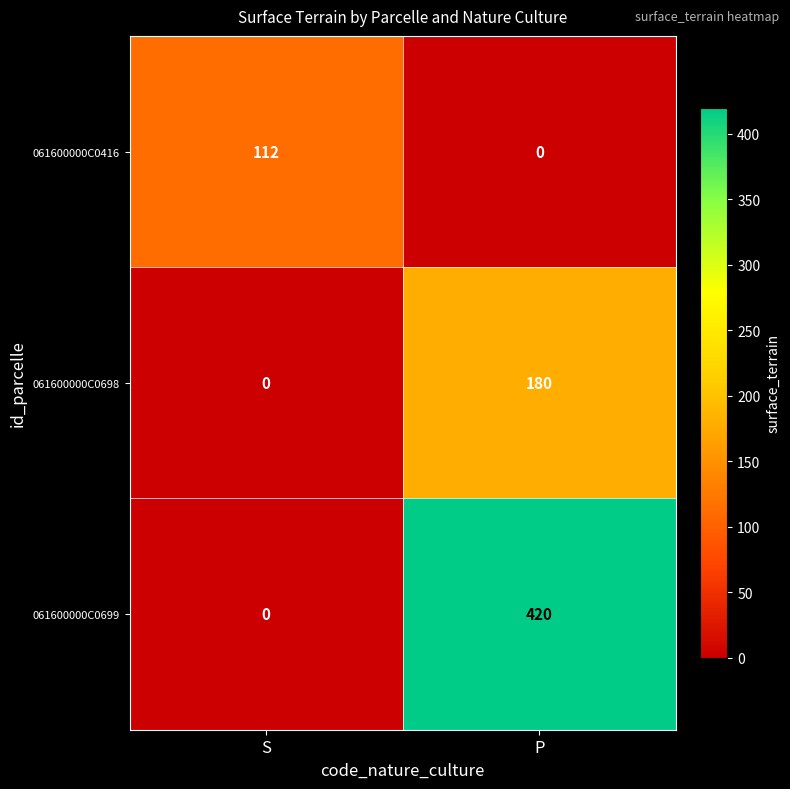

Reading right to left, extract all data points from this chart.

061600000C0416: 0	112
061600000C0698: 180	0
061600000C0699: 420	0